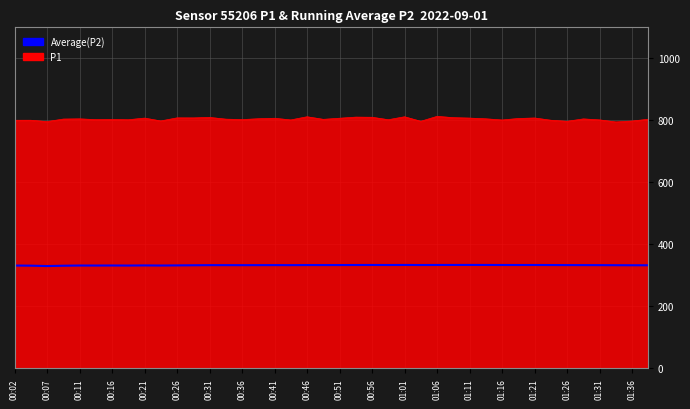

Which series has the widest spread of values?

P1